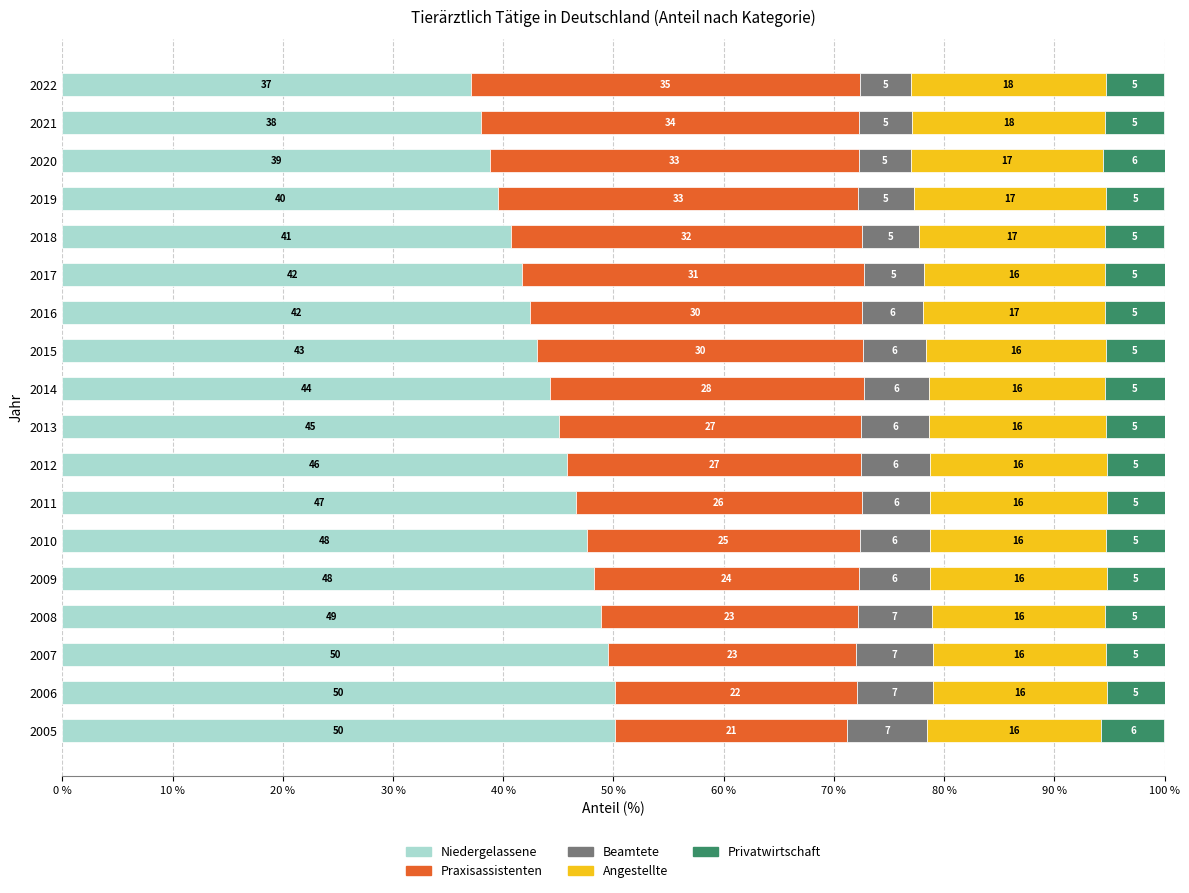

Which category has the lowest value in the Niedergelassene series?

2022